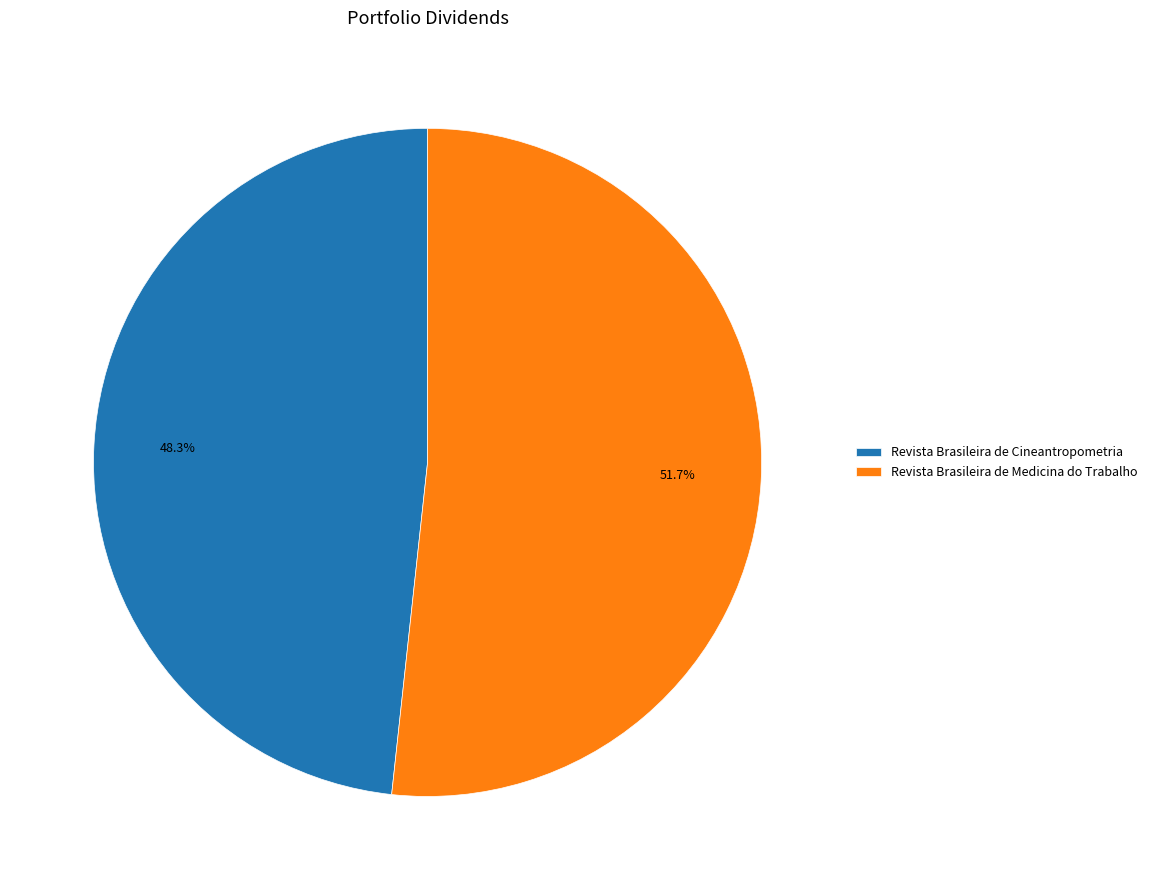

To the nearest percent, what portion does Revista Brasileira de Cineantropometria represent?

48%